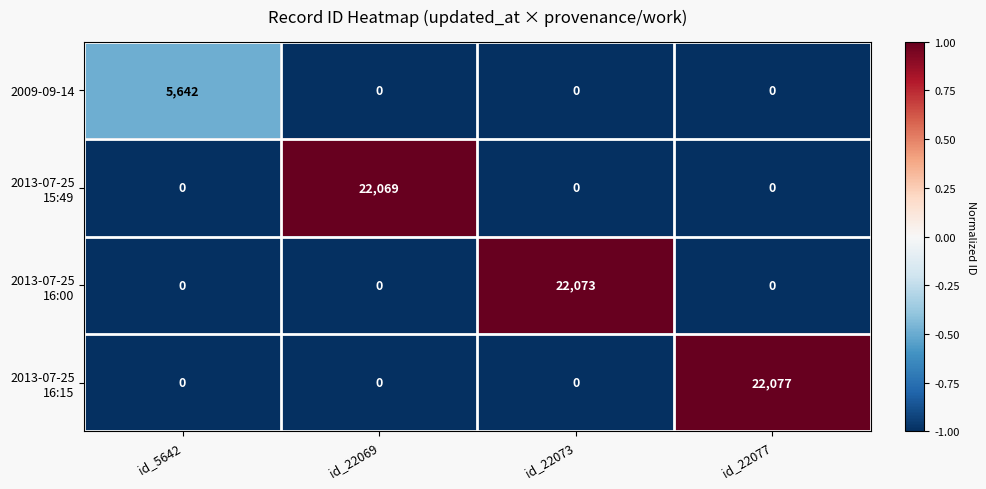

How many 2009-09-14 values are between 0 and 5642?

4